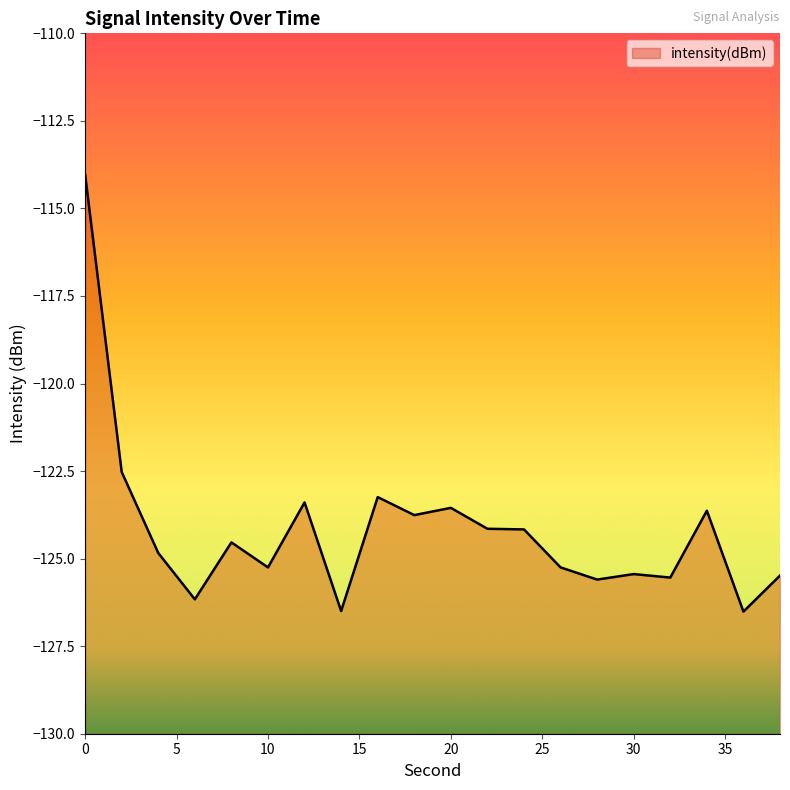

How many values exceed -124?

7